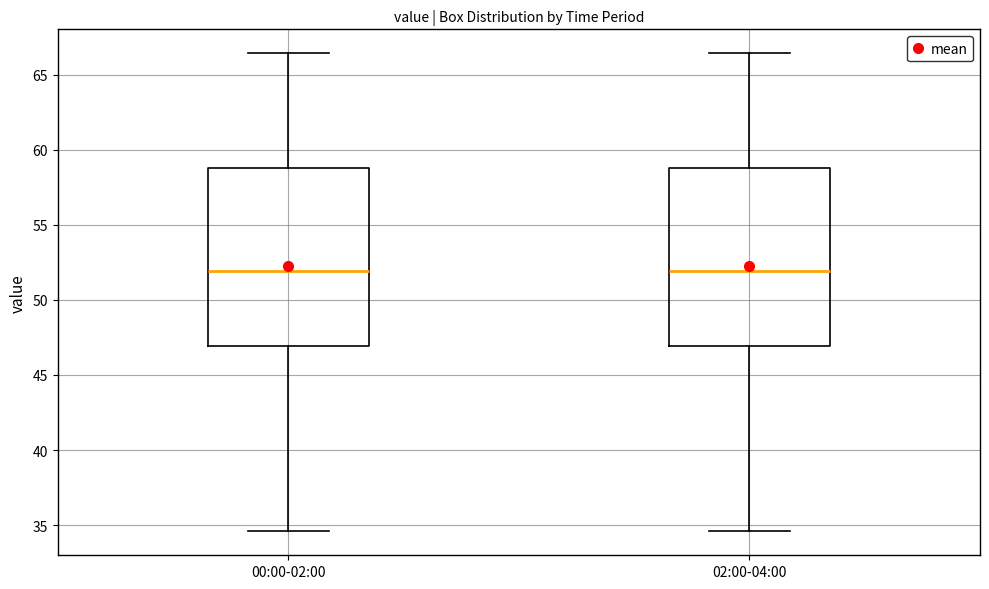

Where does the lower whisker of the box for 02:00-04:00 end on the y-axis? The values are not printed on the chart, so give them approximately, as read against the axis.

34.5